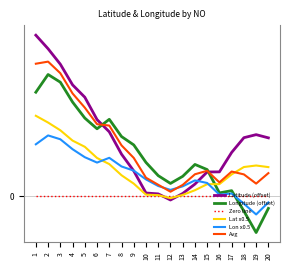

What are all the series names shown in the legend?

Latitude (offset), Longitude (offset), Zero line, Lat x0.5, Lon x0.5, Avg